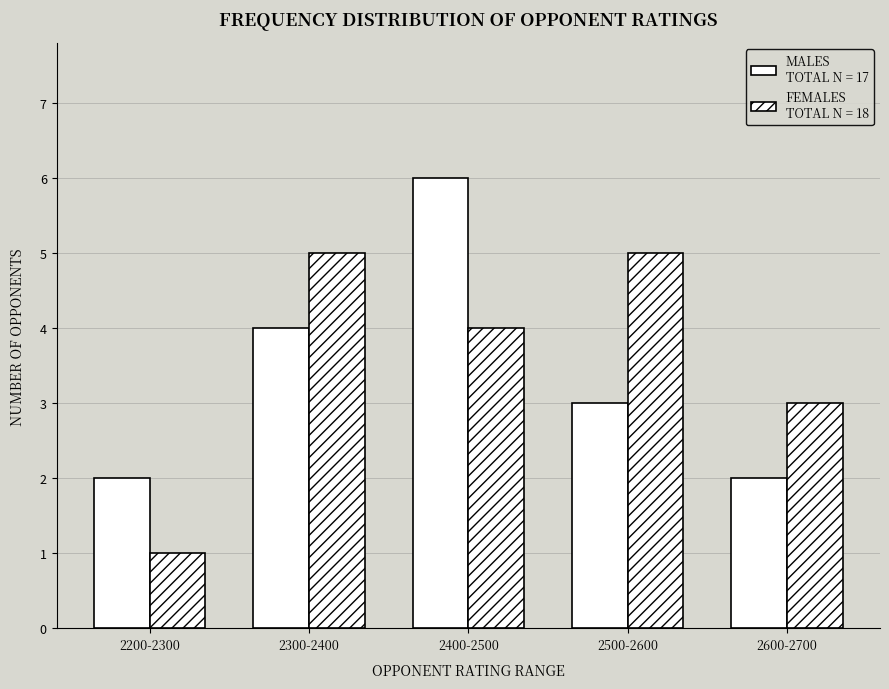

How many bars are there in each group?

2